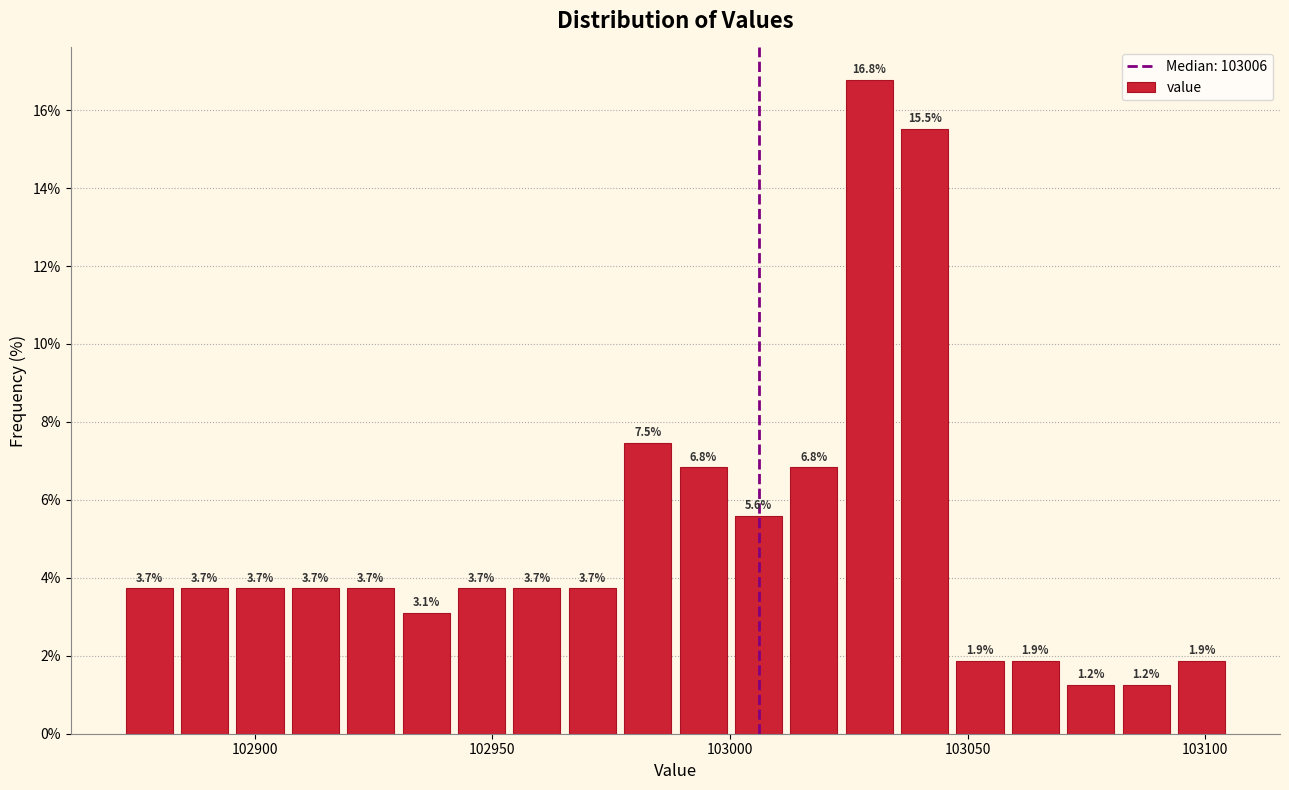

Around what value on the x-axis is the tallest bar? Give the approximate position of its centre, as read against the axis.

103030